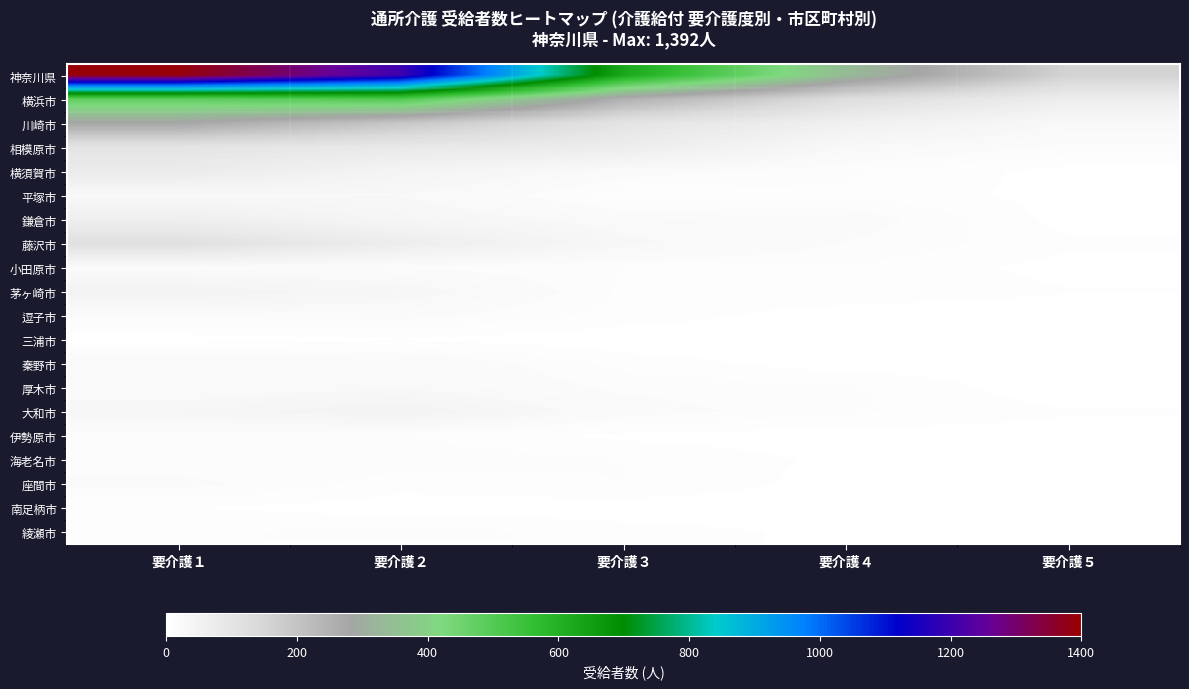

List the series in order of their peak value, lowest first.

三浦市, 南足柄市, 伊勢原市, 綾瀬市, 海老名市, 小田原市, 逗子市, 座間市, 厚木市, 平塚市, 秦野市, 茅ヶ崎市, 大和市, 鎌倉市, 横須賀市, 相模原市, 藤沢市, 川崎市, 横浜市, 神奈川県